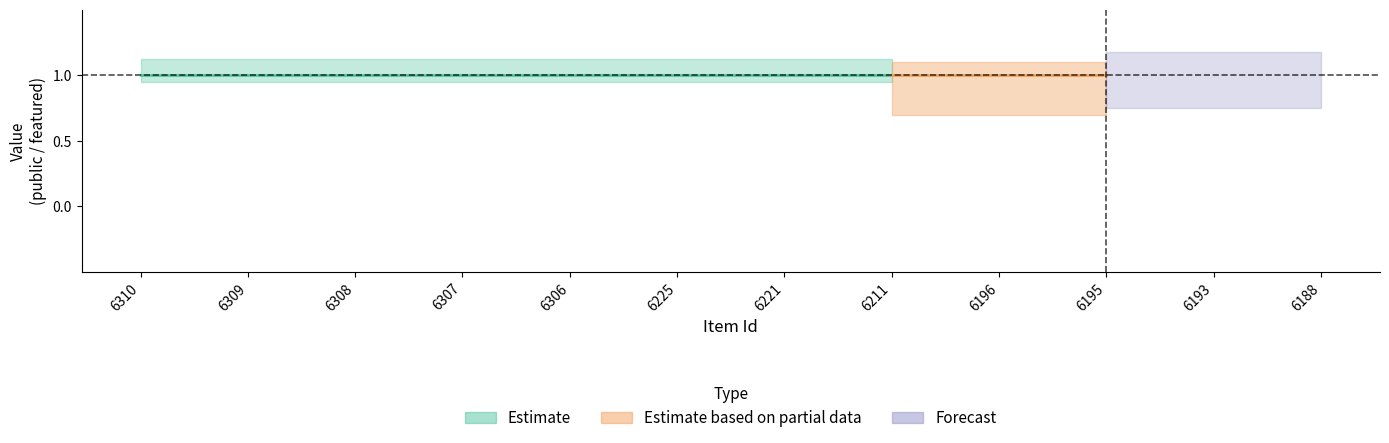

True or false: featured and public cross at least once.

False